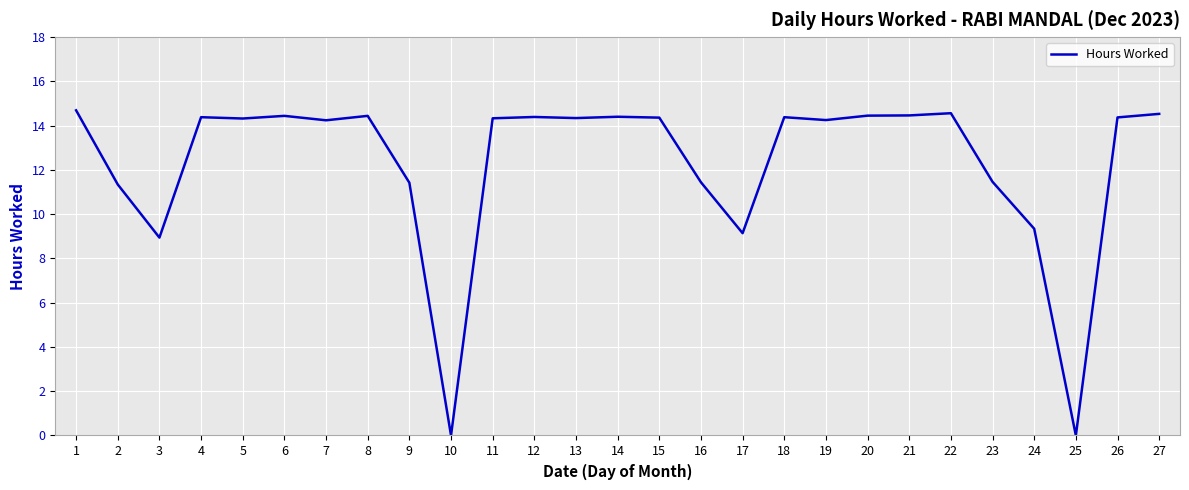

What is the greatest value displayed?

14.7